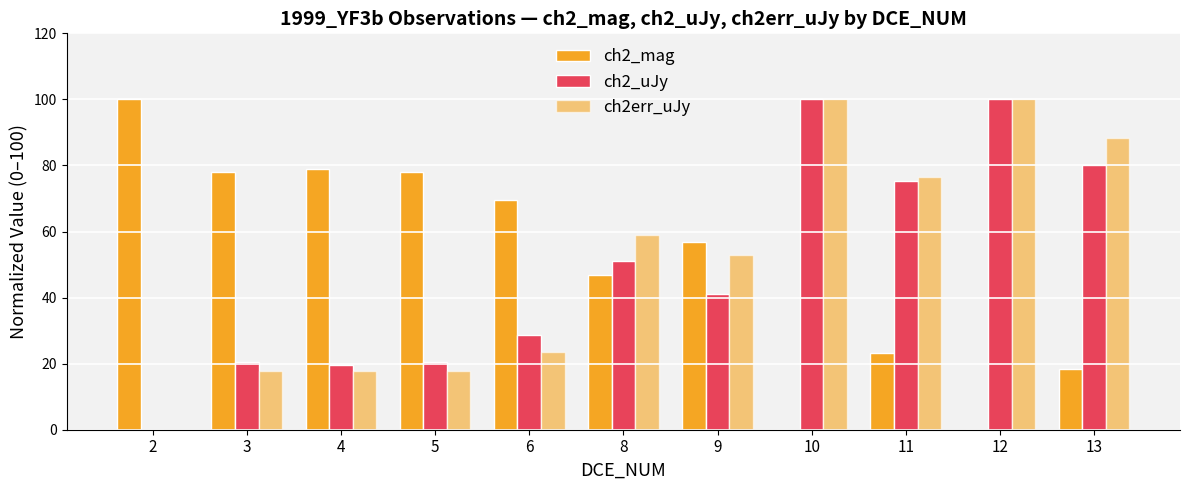

Count the number of categories in the chart.

11